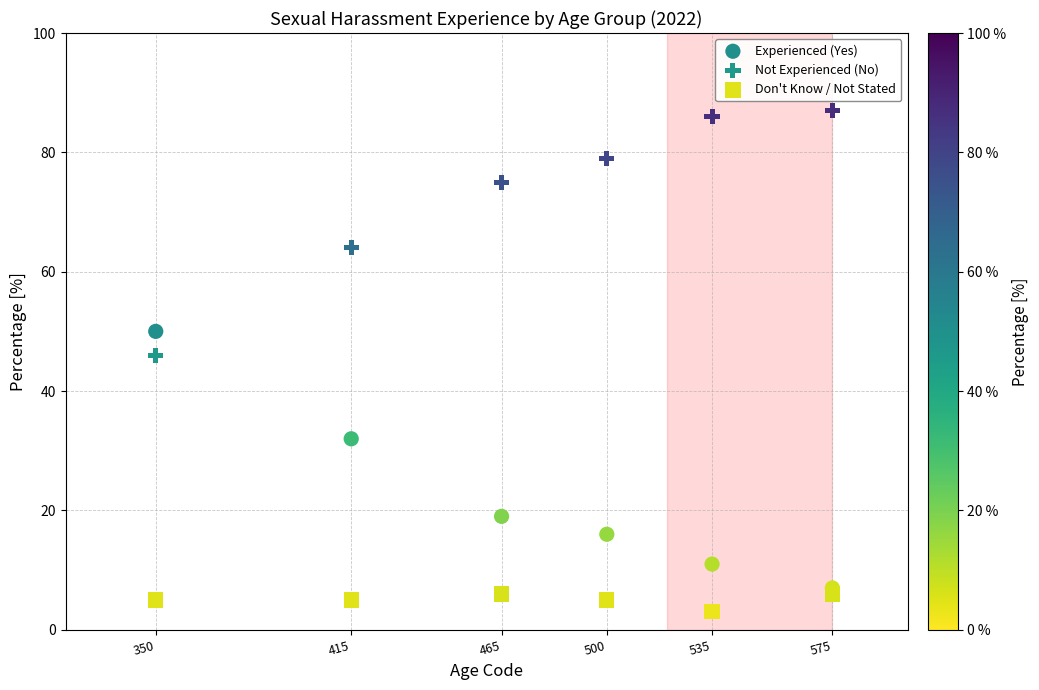

What are all the series names shown in the legend?

Experienced (Yes), Not Experienced (No), Don't Know / Not Stated